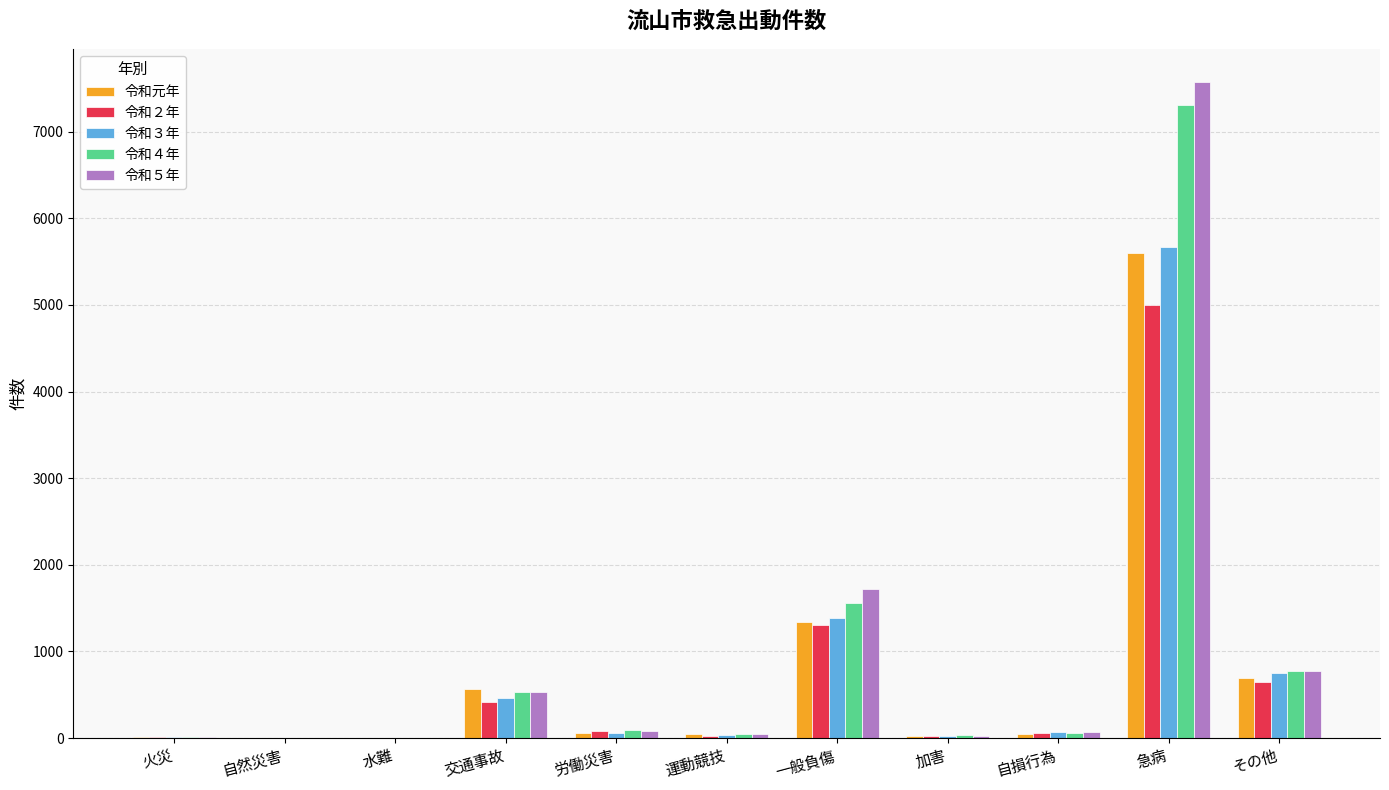

How many categories are shown in the chart?

11